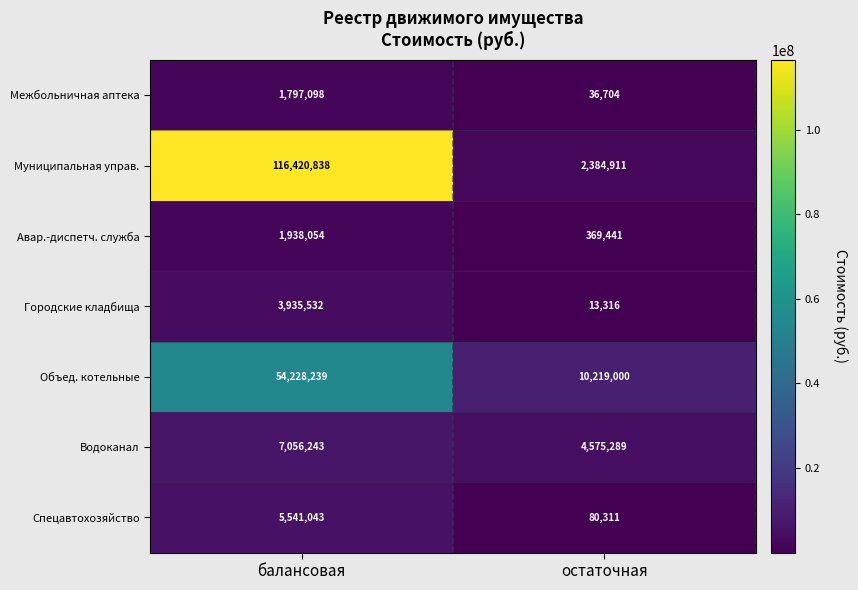

True or false: Городские кладбища has a value of 3281 at остаточная.

False